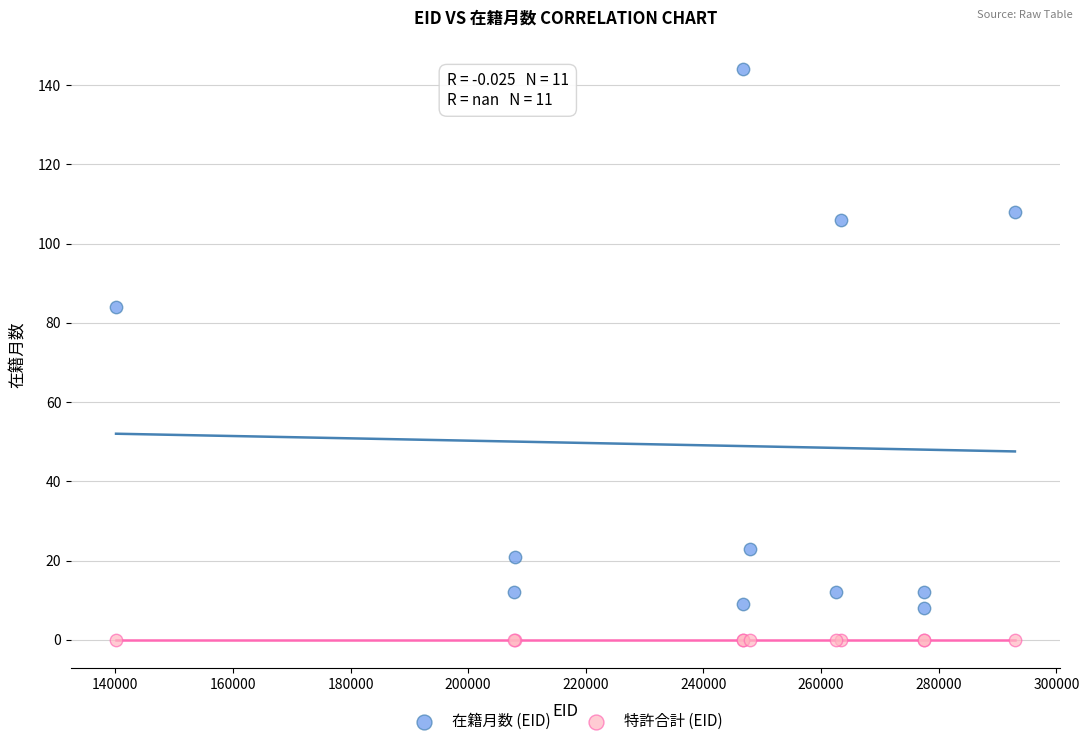

Which series contains the highest Y value?

在籍月数 (EID)